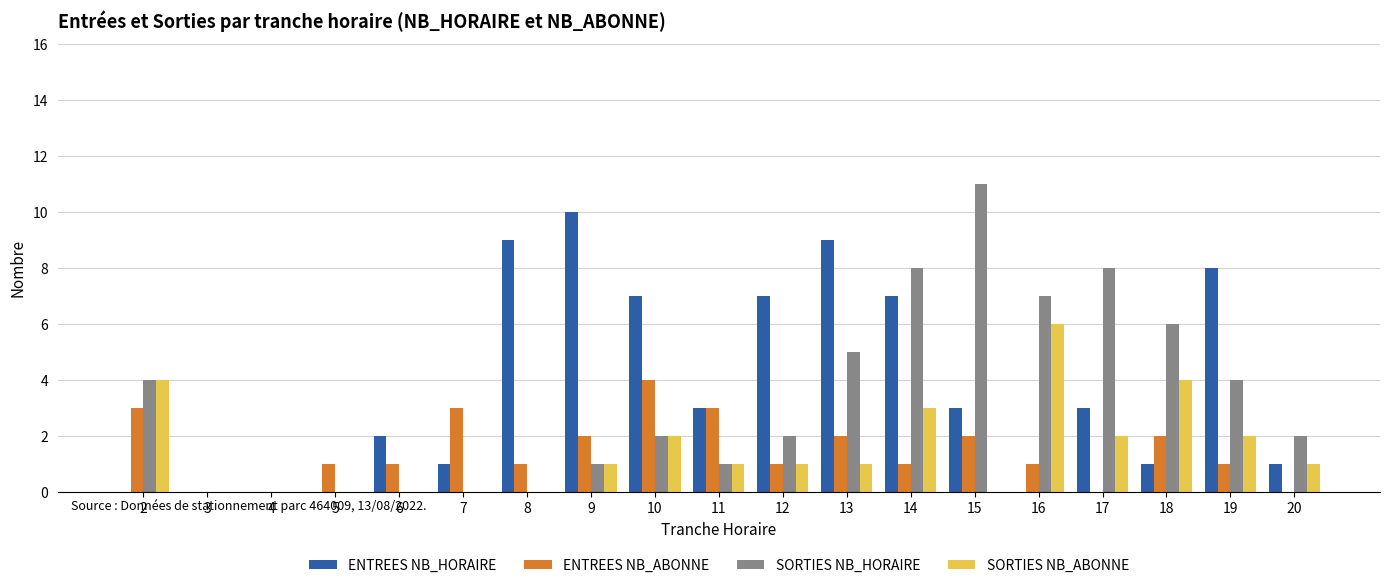

Where does the ENTREES NB_ABONNE series first go above 1?

2